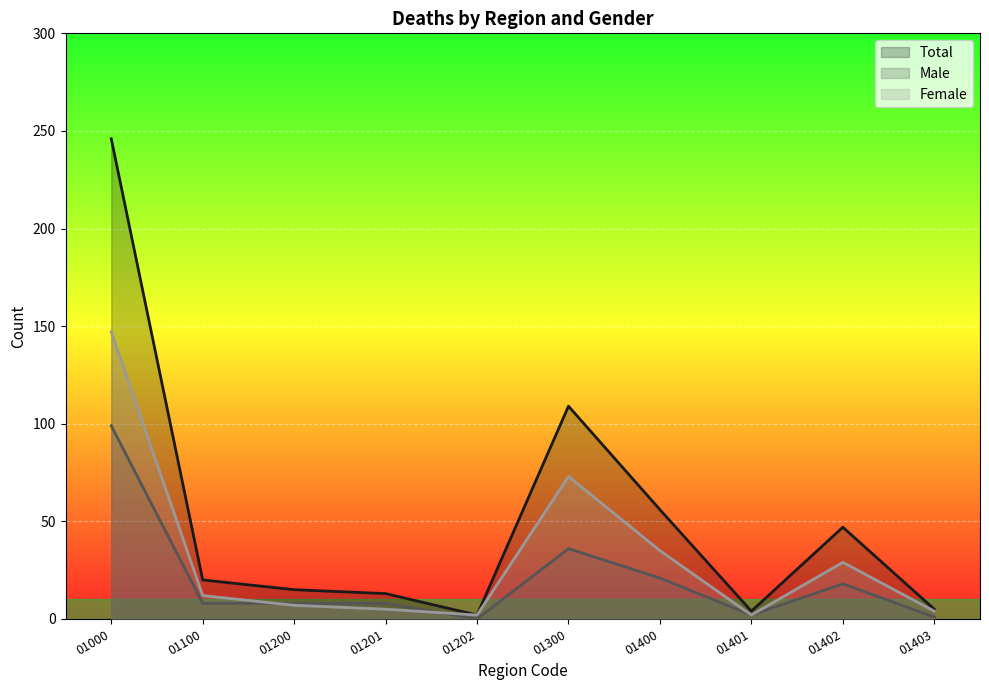

At 01100, list the series in order from largest to smallest.

Total, Female, Male